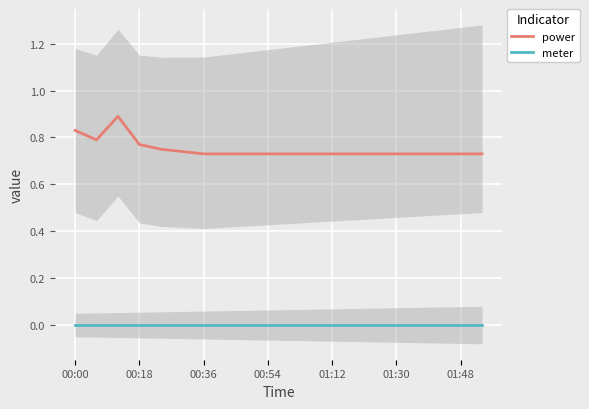

What is the highest value of the power series?

0.9